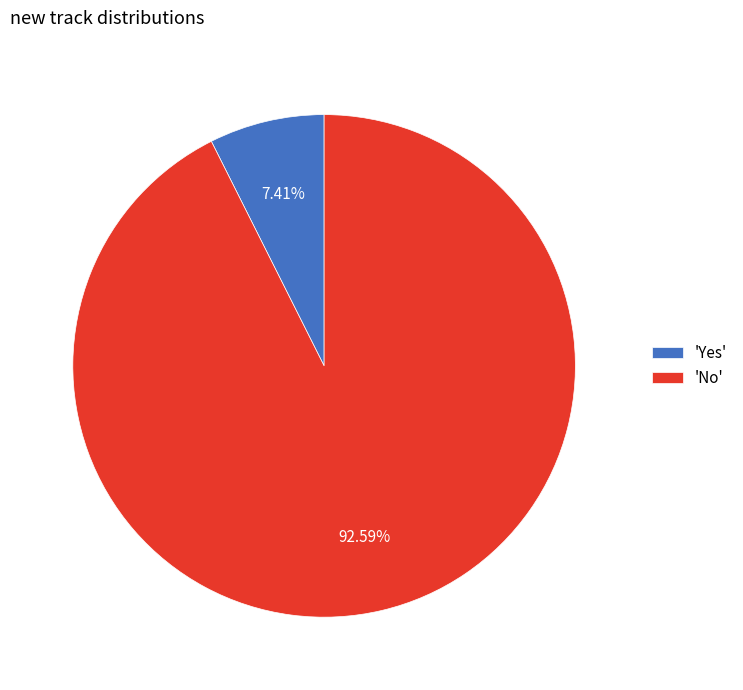

To the nearest percent, what is the average slice percentage?

50%